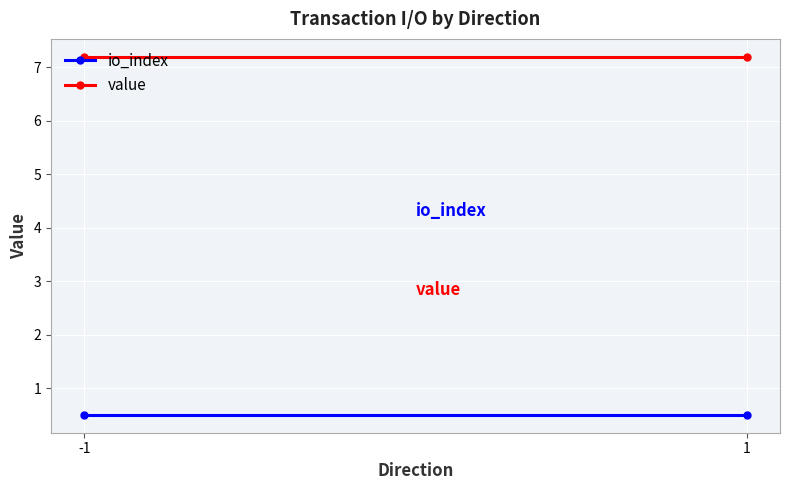

What is the value of the value point at the 2nd from the left?

7.2